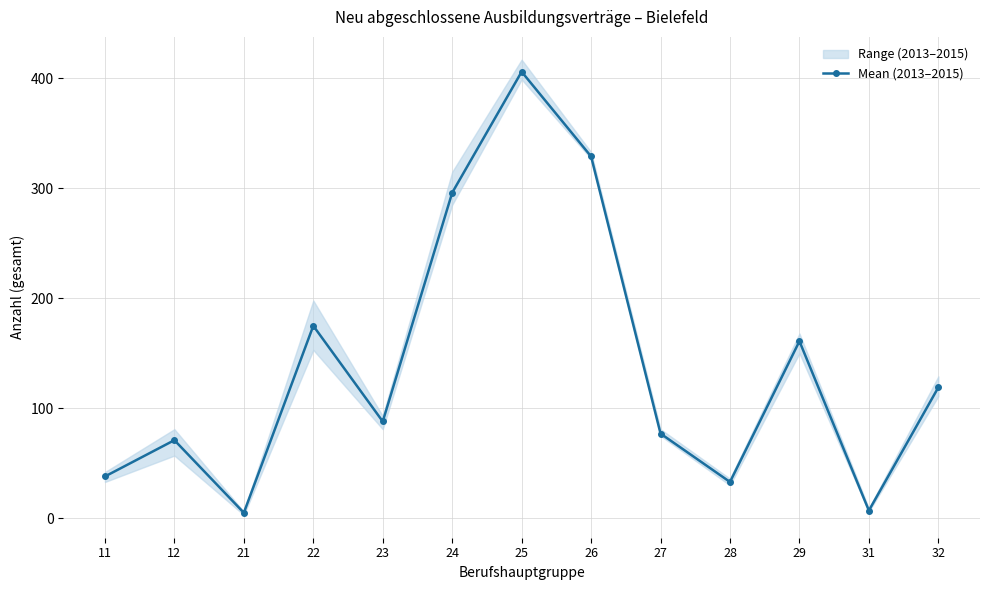

What is the ratio of the value at 26 to the value at 27?

4.3